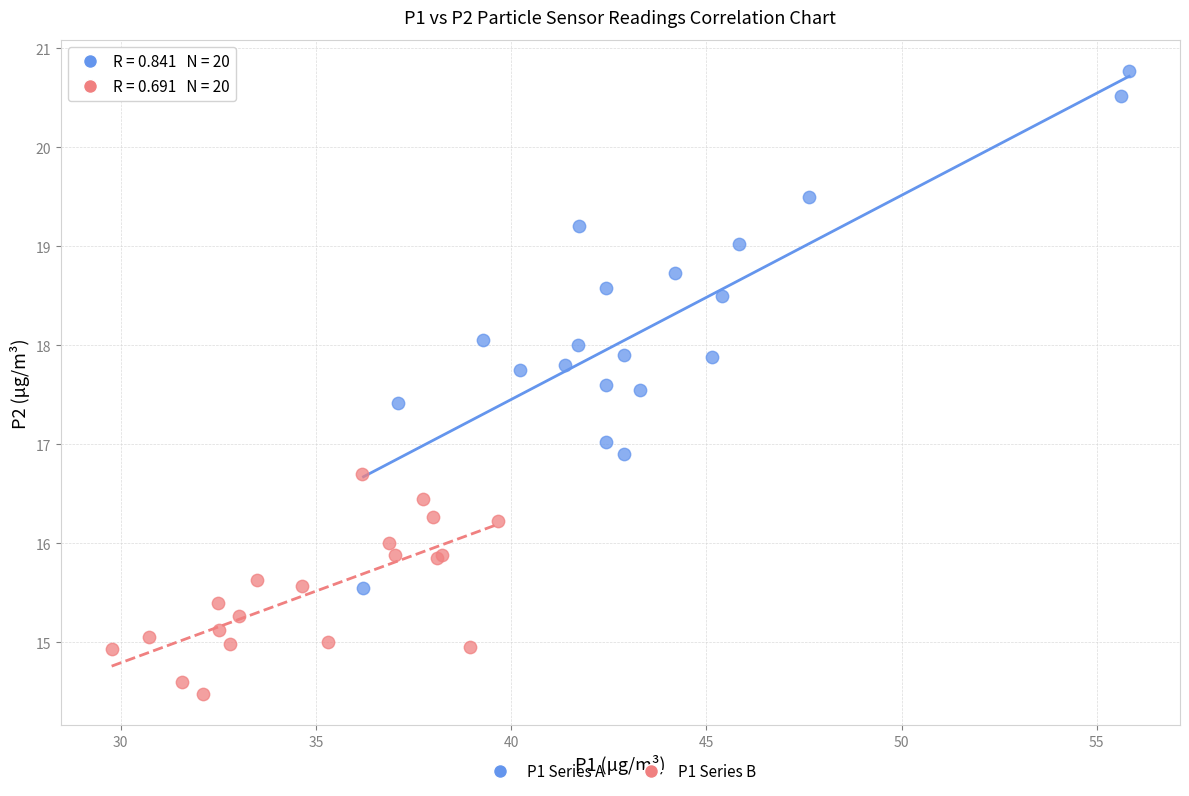

Which series contains the highest Y value?

P1 Series A